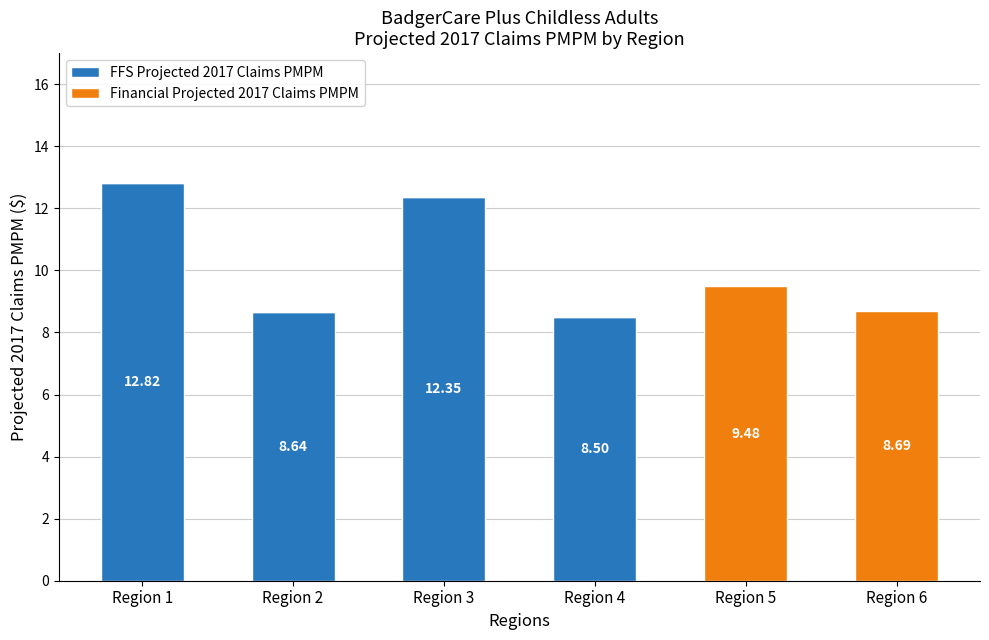

What is the average value of the FFS Projected 2017 Claims PMPM series?

7.1